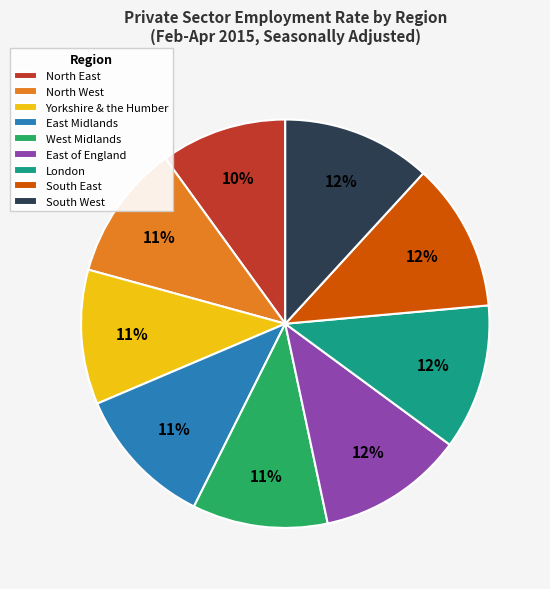

Is the sum of East Midlands and West Midlands greater than half?

No